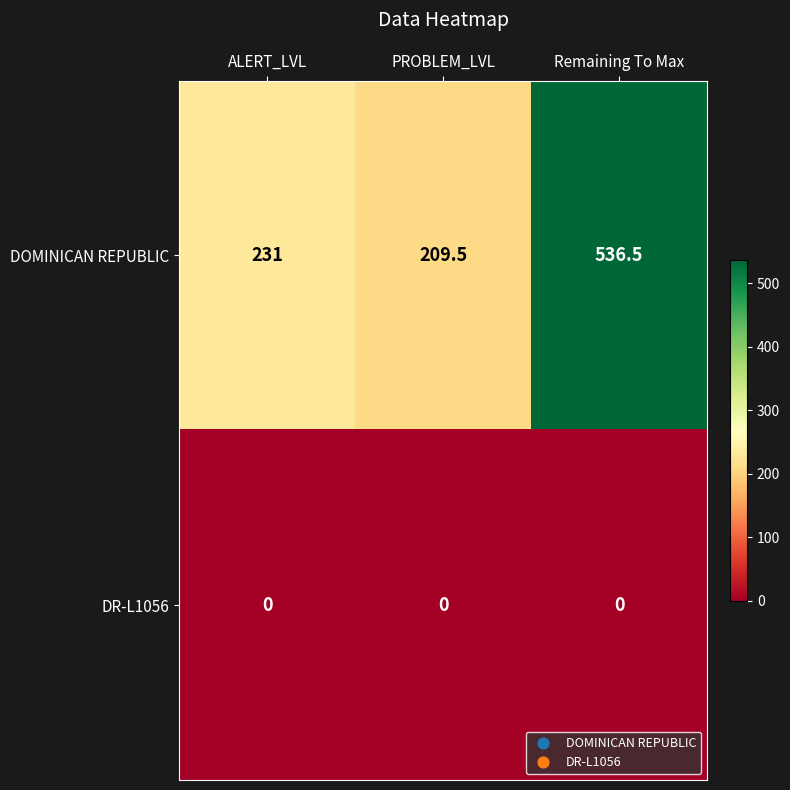

At how many categories does at least one series exceed 347?

1